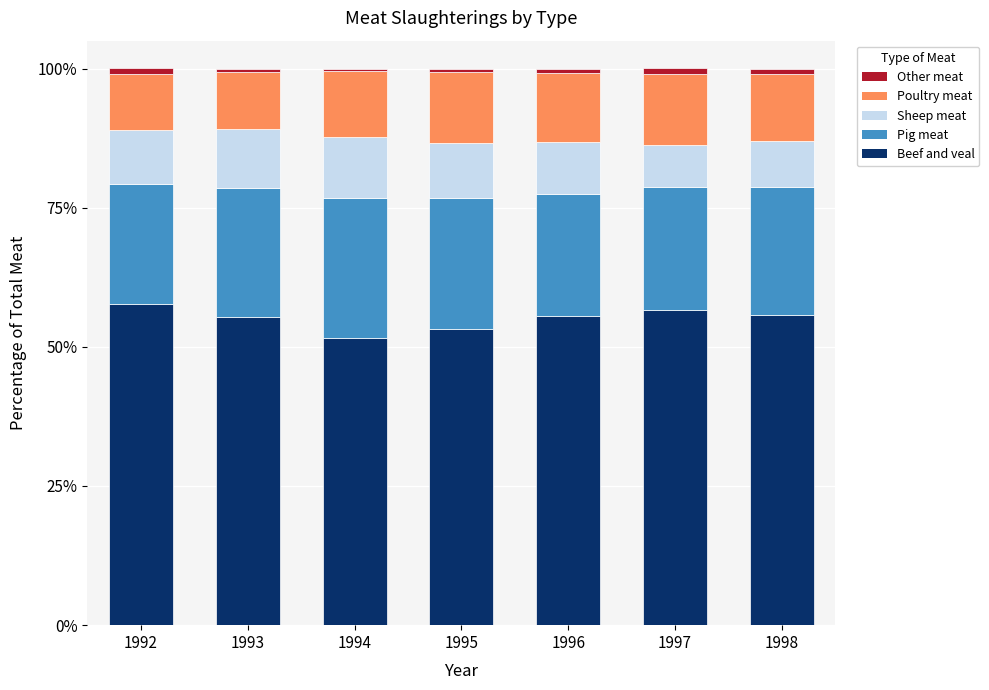

What is the total value across all series at 1992?

100.0